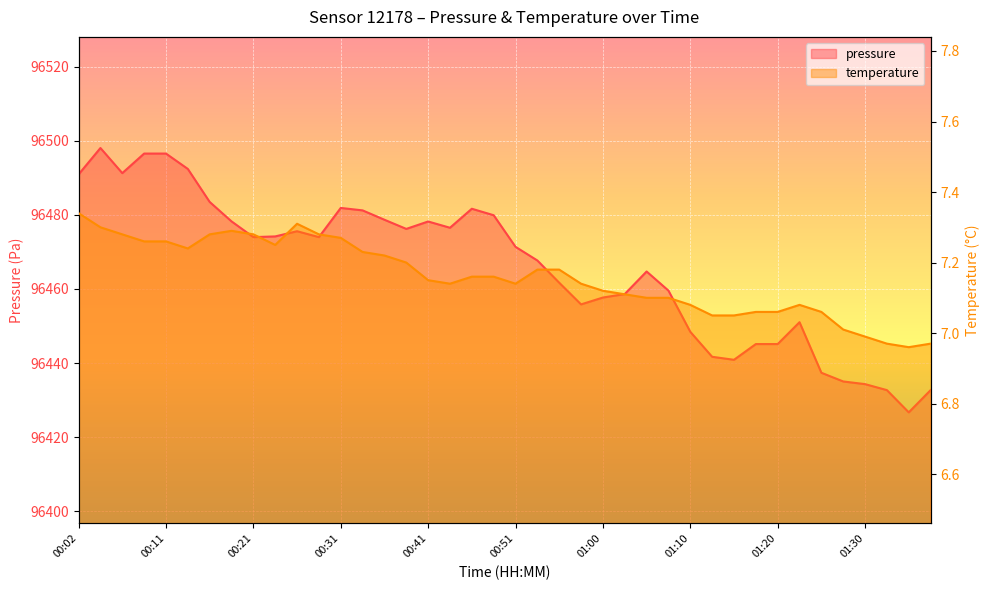

Between 00:16 and 00:38, which is larger?

00:16